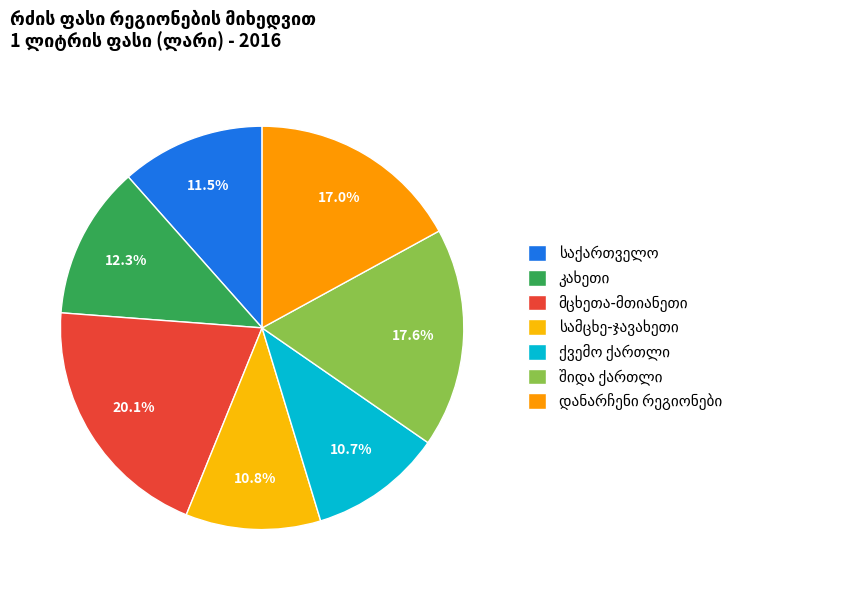

Does საქართველო account for over 50% of the chart?

No